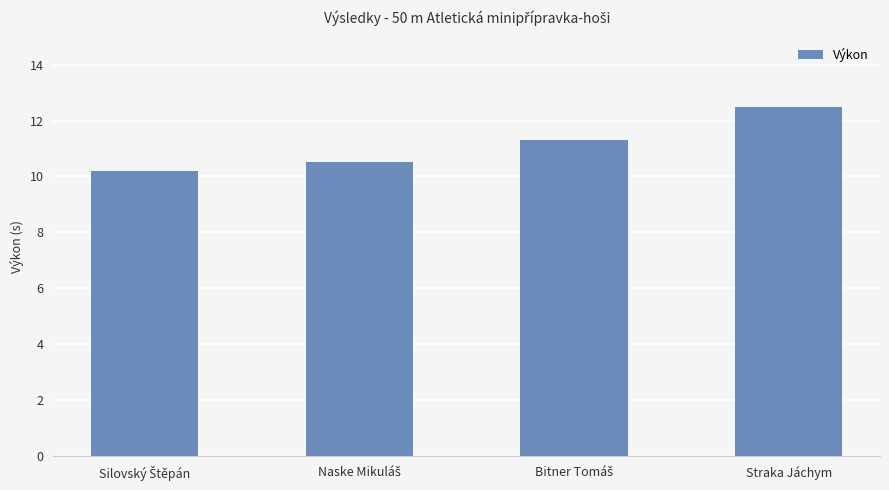

Count the number of categories in the chart.

4